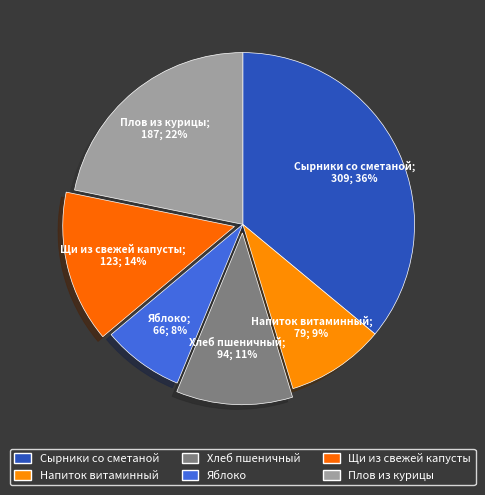

What percentage is the Щи из свежей капусты slice, to the nearest percent?

14%